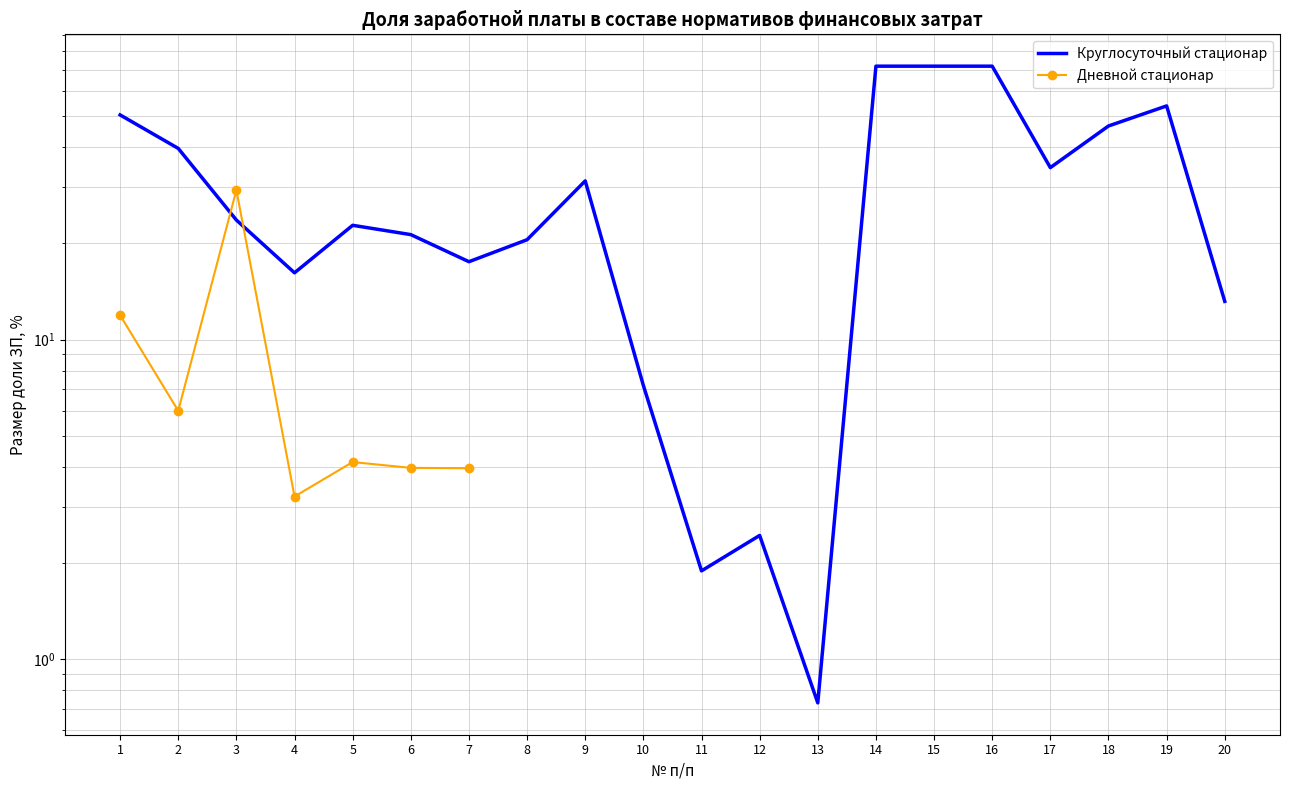

What is the sum of all values?

619.5